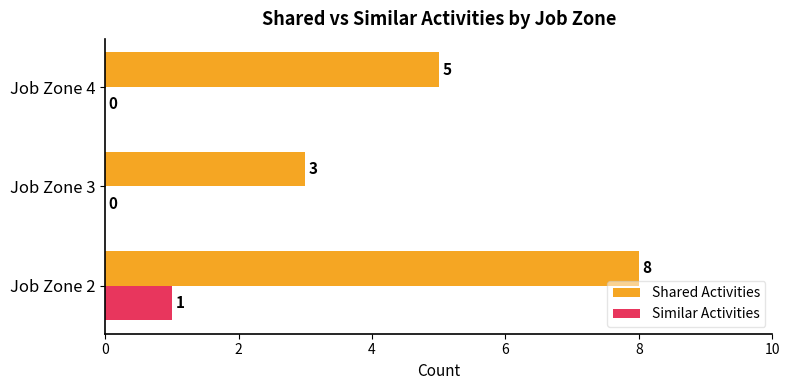

What is the maximum value shown in the chart?

8